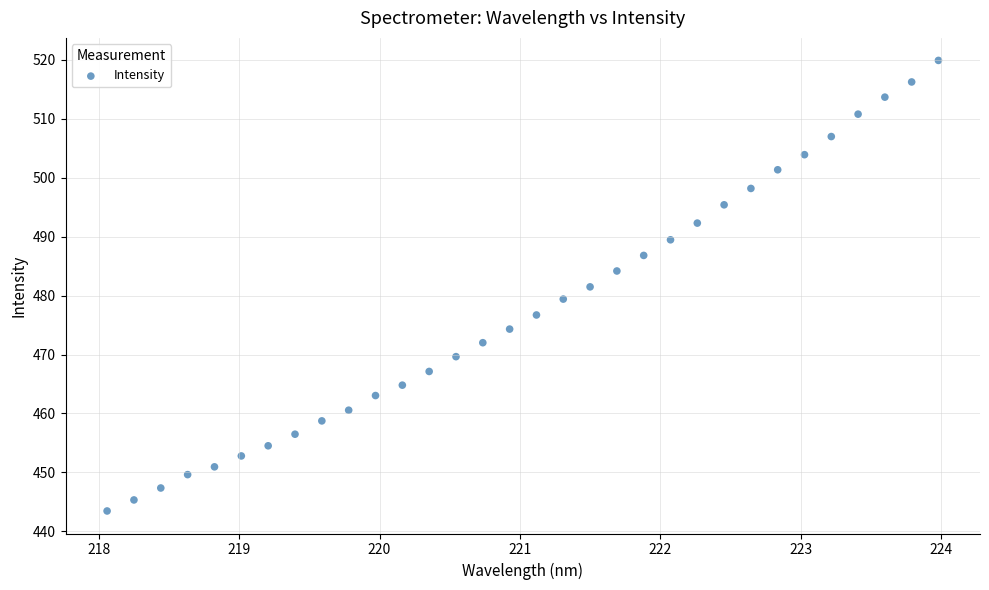

What is the range of X values (max minus min)?

5.9